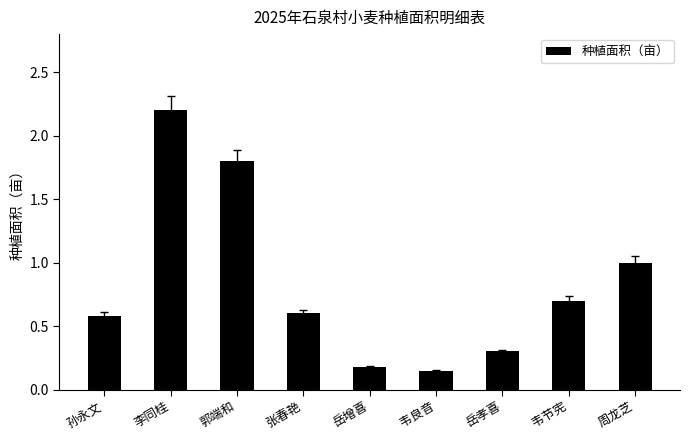

The value at 周龙芝 is 1.0. True or false?

True